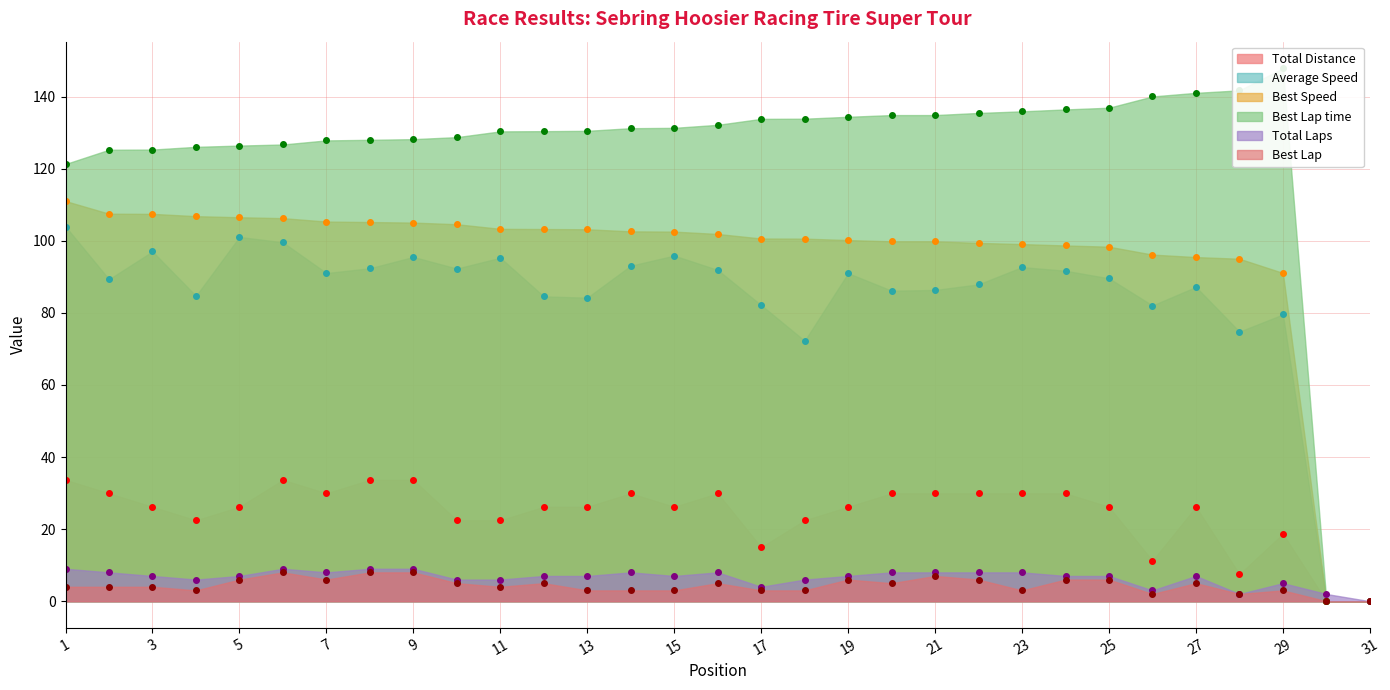

What are all the series names shown in the legend?

Total Laps, Best Lap time, Best Speed, Average Speed, Total Distance, Best Lap